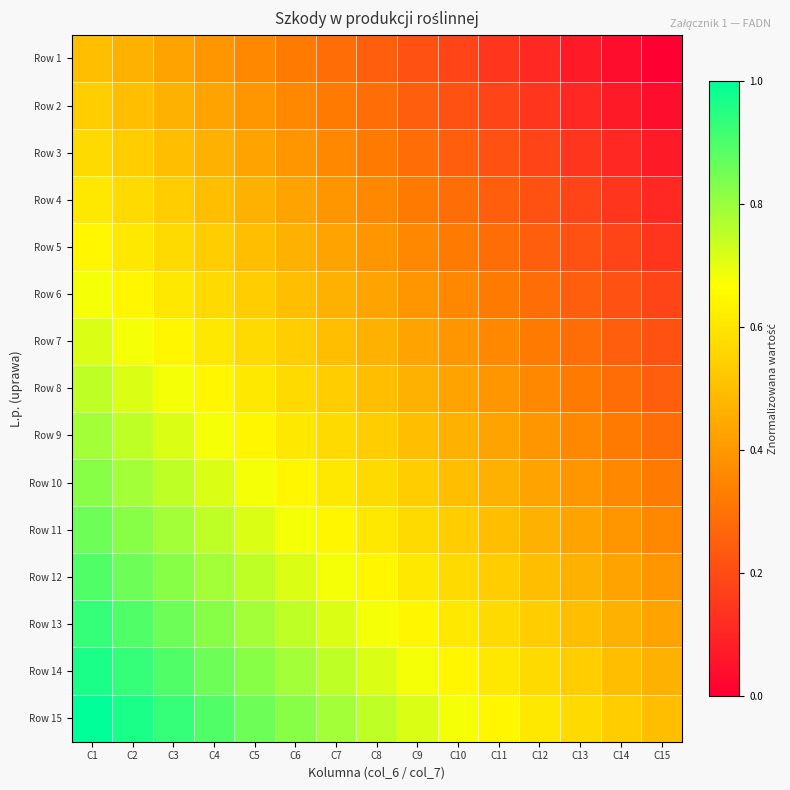

What is the spread (max minus min) of values at C11?

0.5